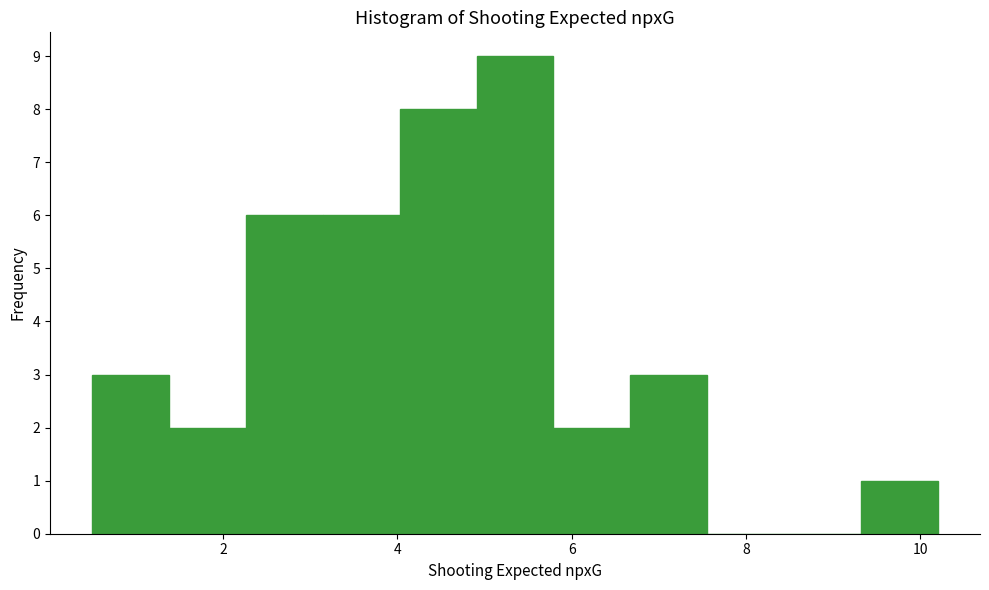

Reading left to right, list every bar in this chart as the range it spans on the x-axis followed by its height. Neither the bar edges nor the heights are printed on the chart, so give them approximately, as read against the axes.

0.6 to 1.4: 3
1.4 to 2.2: 2
2.2 to 3.2: 6
3.2 to 4.0: 6
4.0 to 5.0: 8
5.0 to 5.8: 9
5.8 to 6.6: 2
6.6 to 7.6: 3
7.6 to 8.4: 0
8.4 to 9.4: 0
9.4 to 10.2: 1